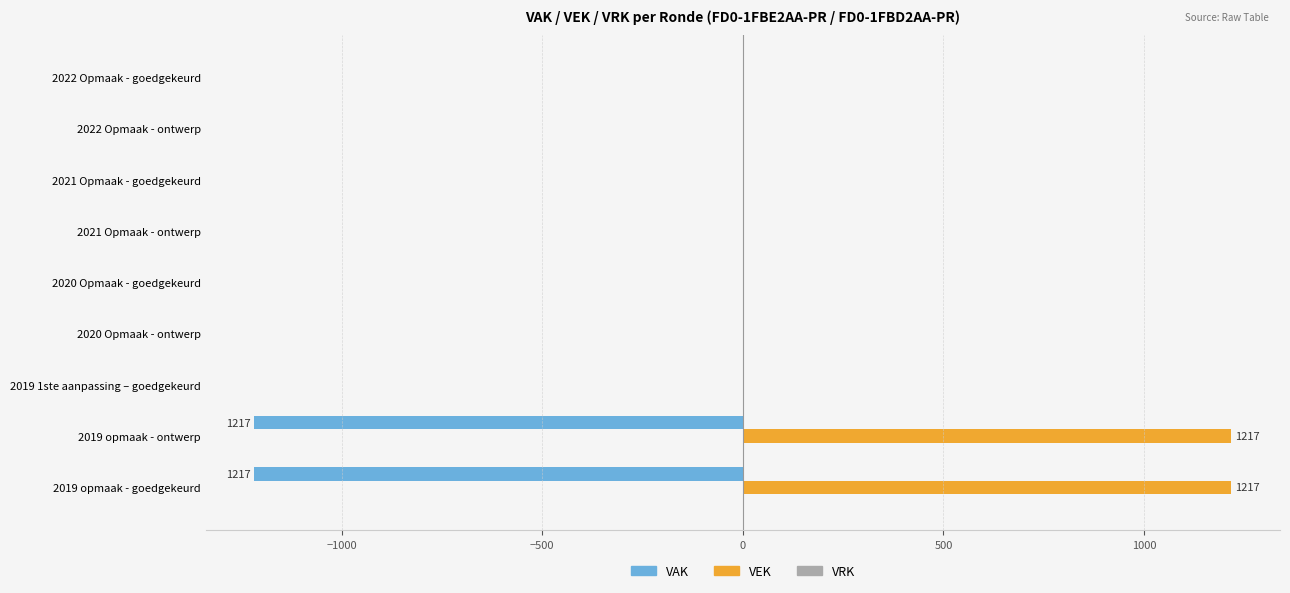

The value of VAK at 2020 Opmaak - goedgekeurd is -696. True or false?

False